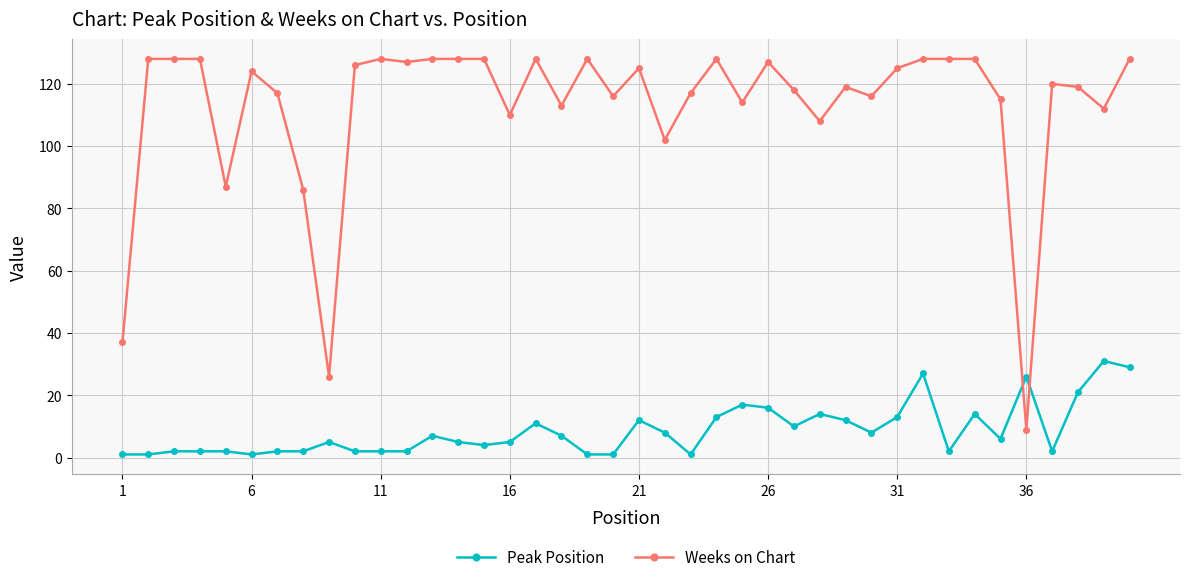

True or false: Weeks on Chart and Peak Position cross at least once.

True